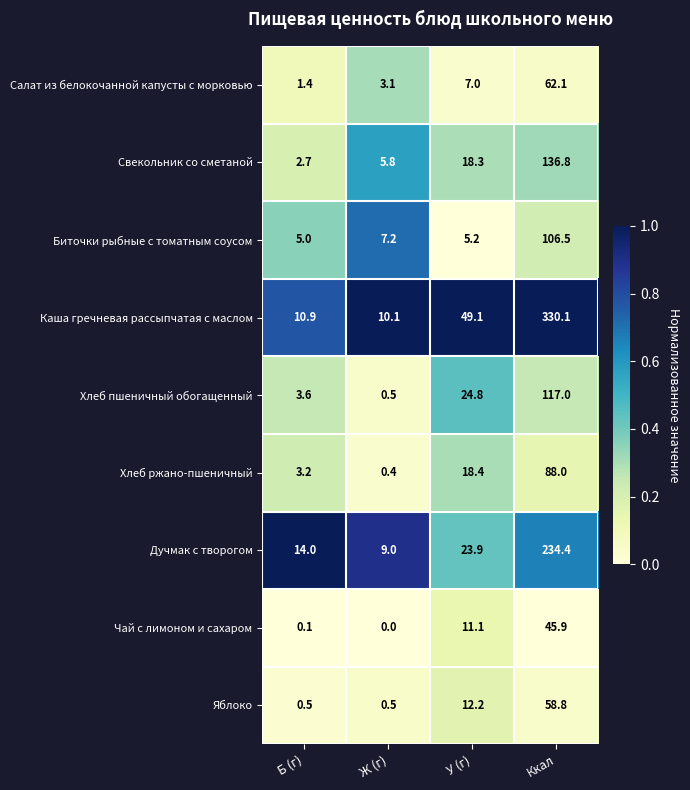

What is the difference between the second highest and minimum values in the Хлеб пшеничный обогащенный series?

24.3